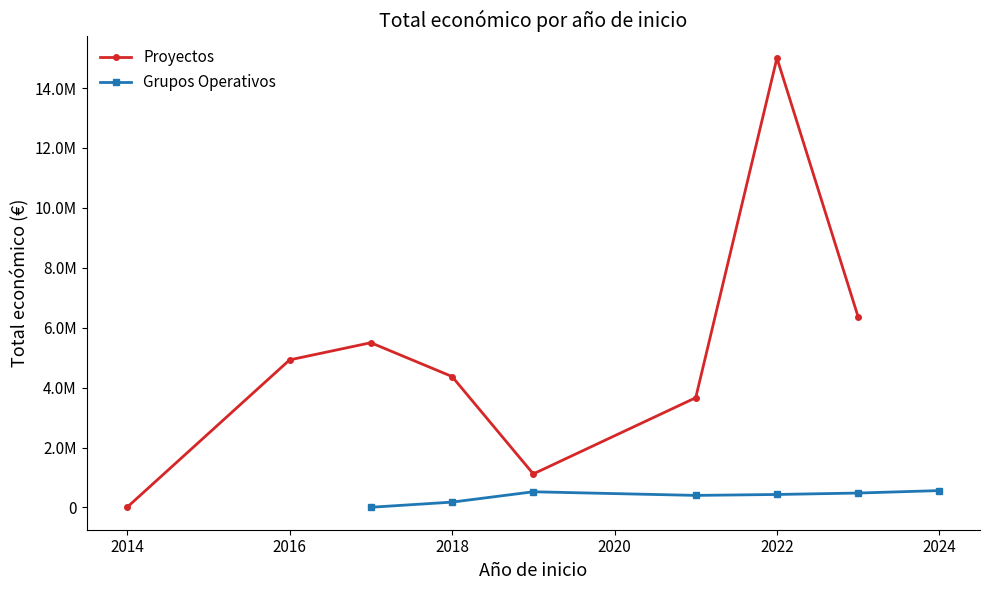

True or false: Grupos Operativos has more than 0 points higher than both neighbors.

True